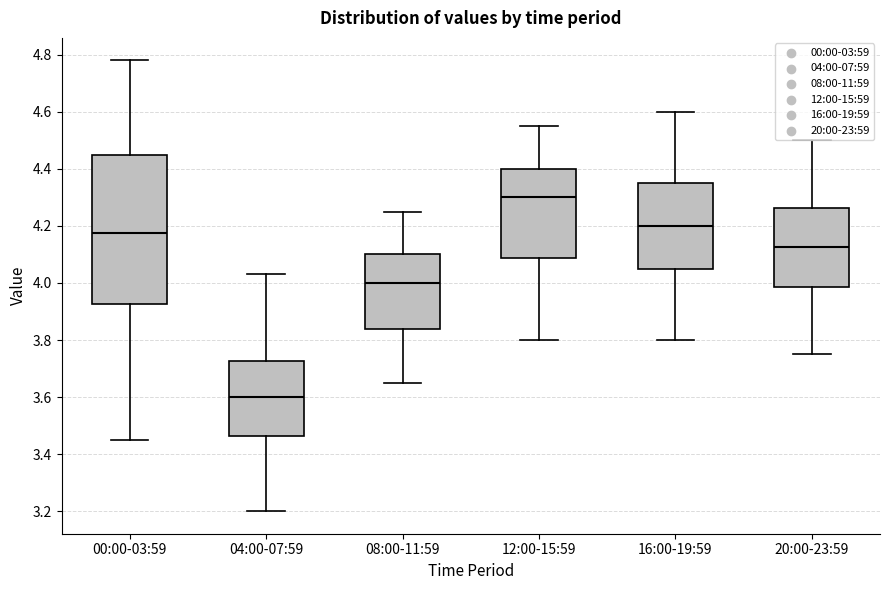

Where does the median line of the box for 00:00-03:59 sit on the y-axis? The values are not printed on the chart, so give them approximately, as read against the axis.

4.18